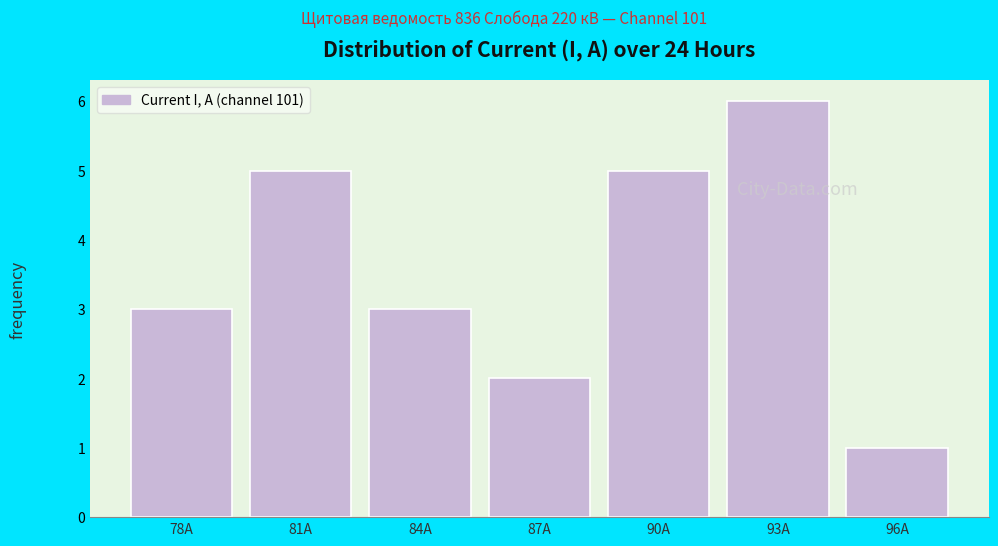

Reading right to left, extract all data points from this chart.

96A=1	93A=6	90A=5	87A=2	84A=3	81A=5	78A=3